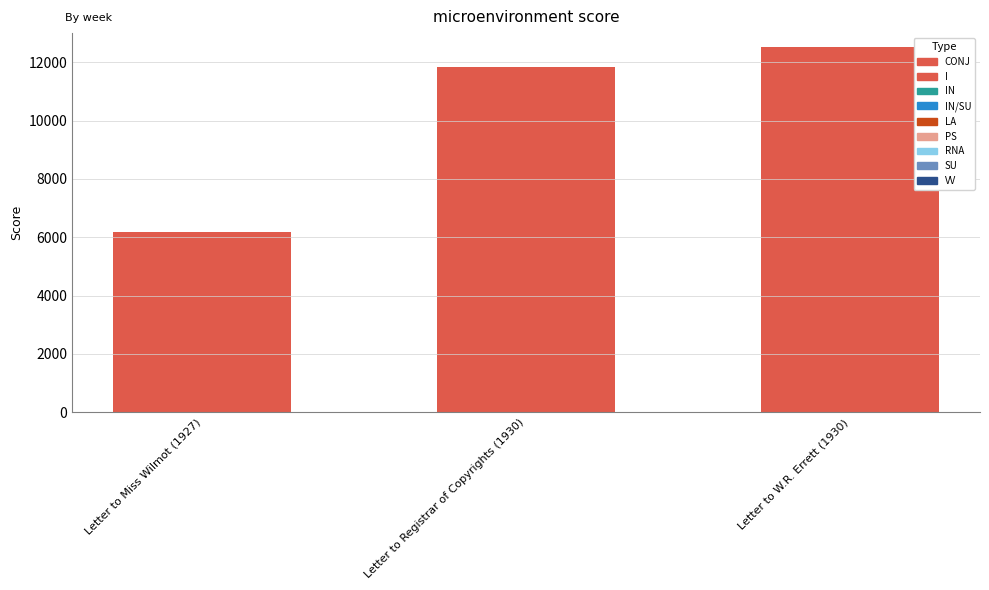

What is the greatest value displayed?

12540